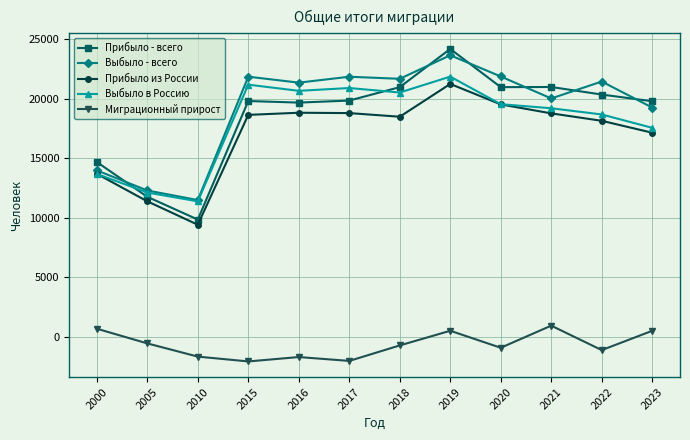

Which series changed the most between 2005 and 2017?

Выбыло - всего